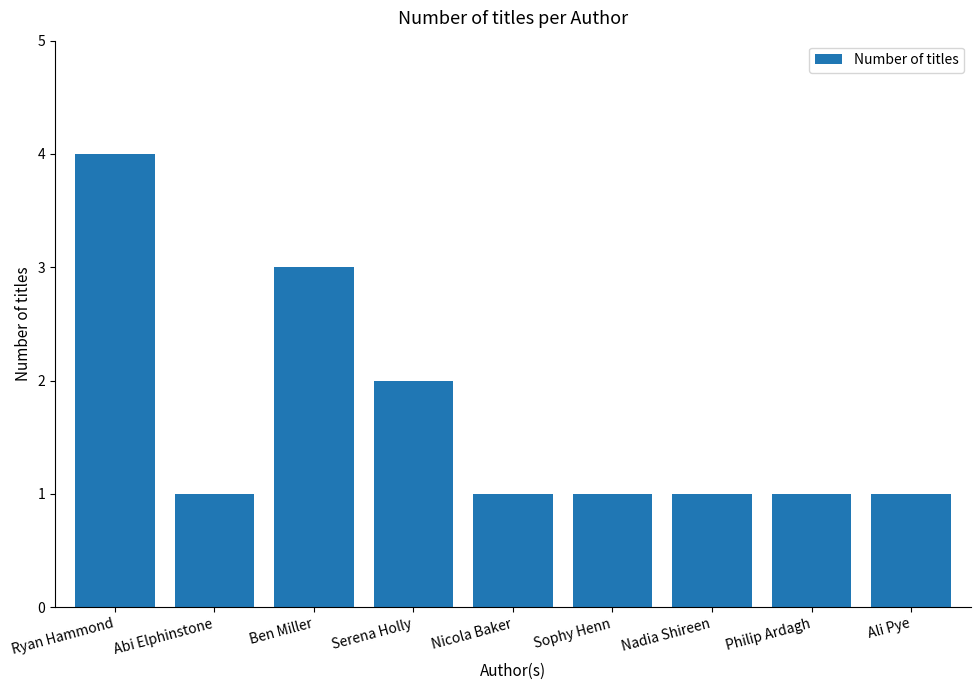

Count the number of categories in the chart.

9